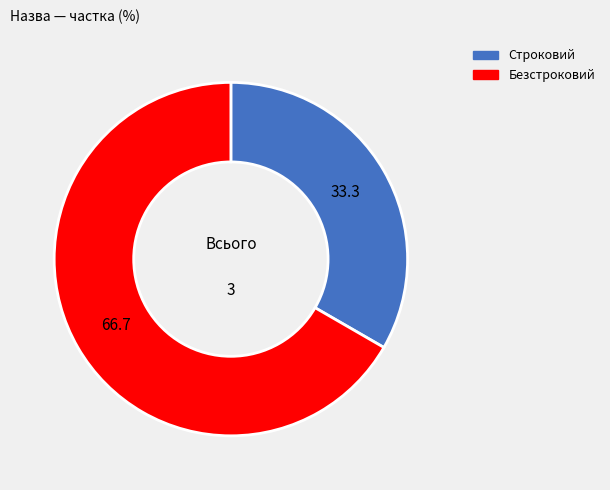

True or false: Безстроковий accounts for 67% of the total.

True